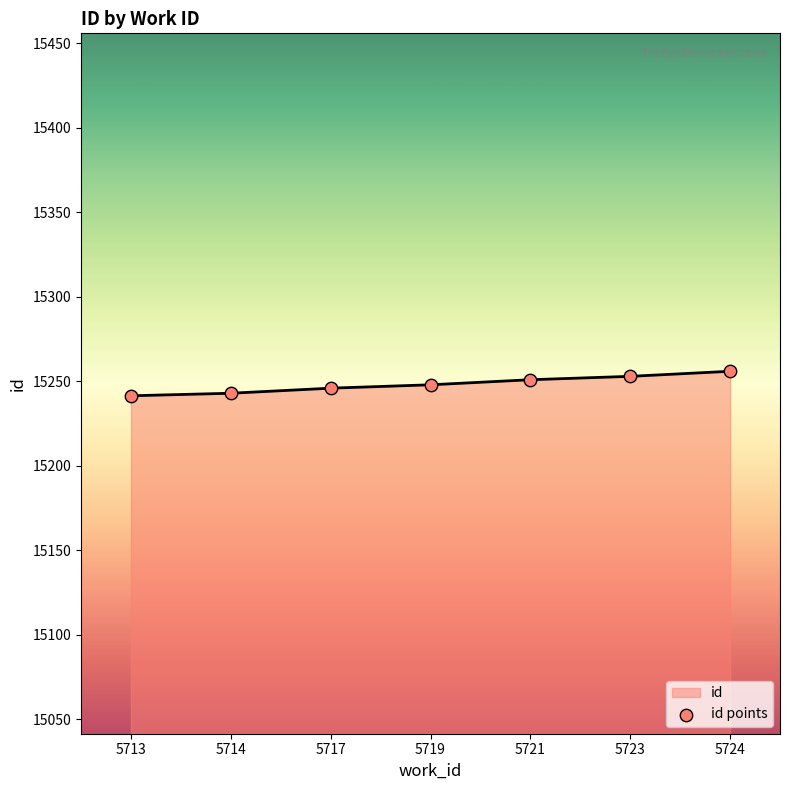

What is the change in value from 5714 to 5721?

+8.0